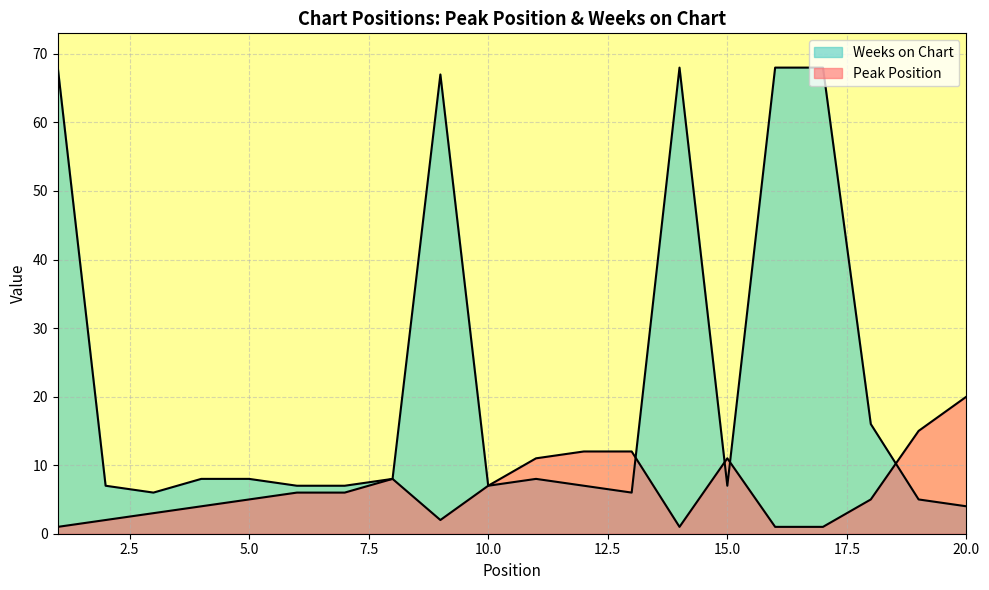

Where is Weeks on Chart nearest to the value 36?

18